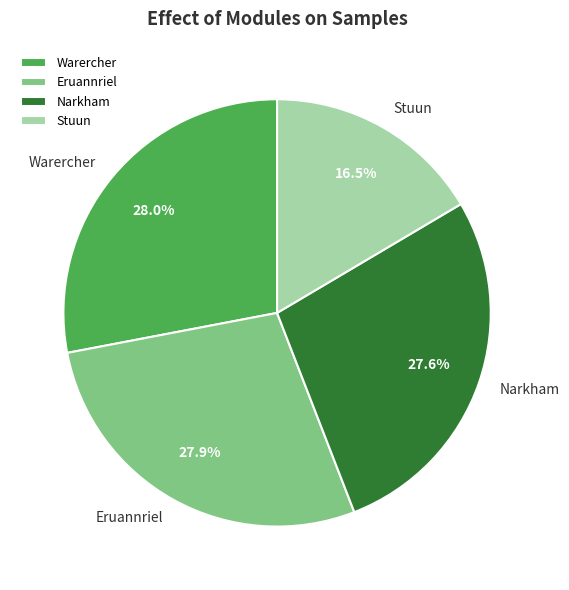

What is the ratio of the value at Stuun to the value at Narkham?

0.6